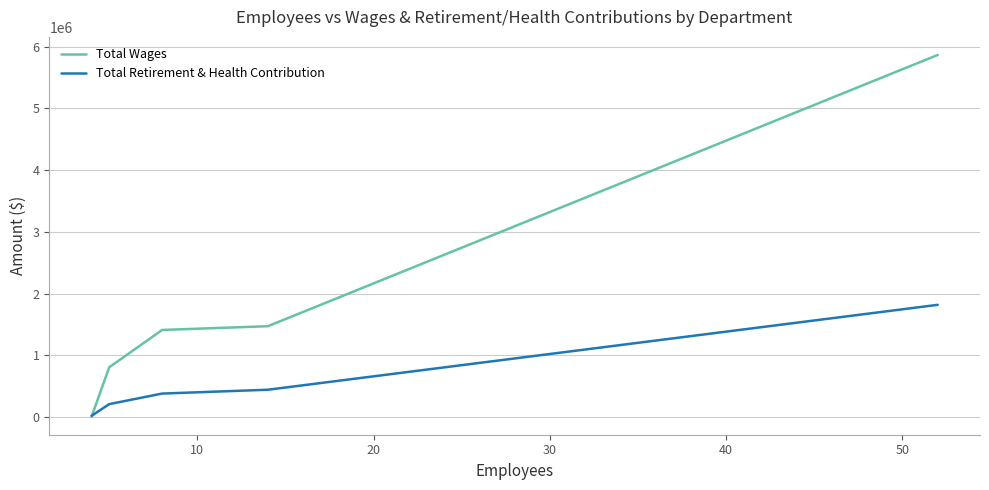

Which series has the widest spread of values?

Total Wages